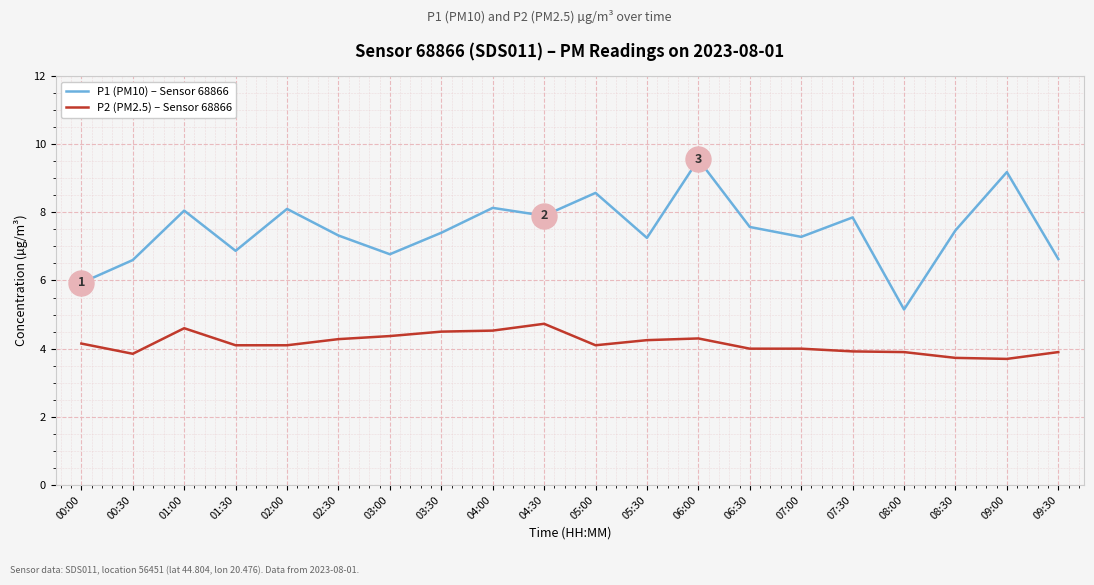

How many lines are shown in the chart?

2